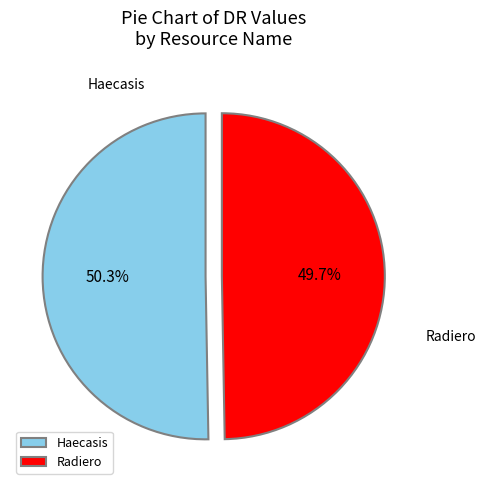

Which slice represents more than half of the pie?

Haecasis